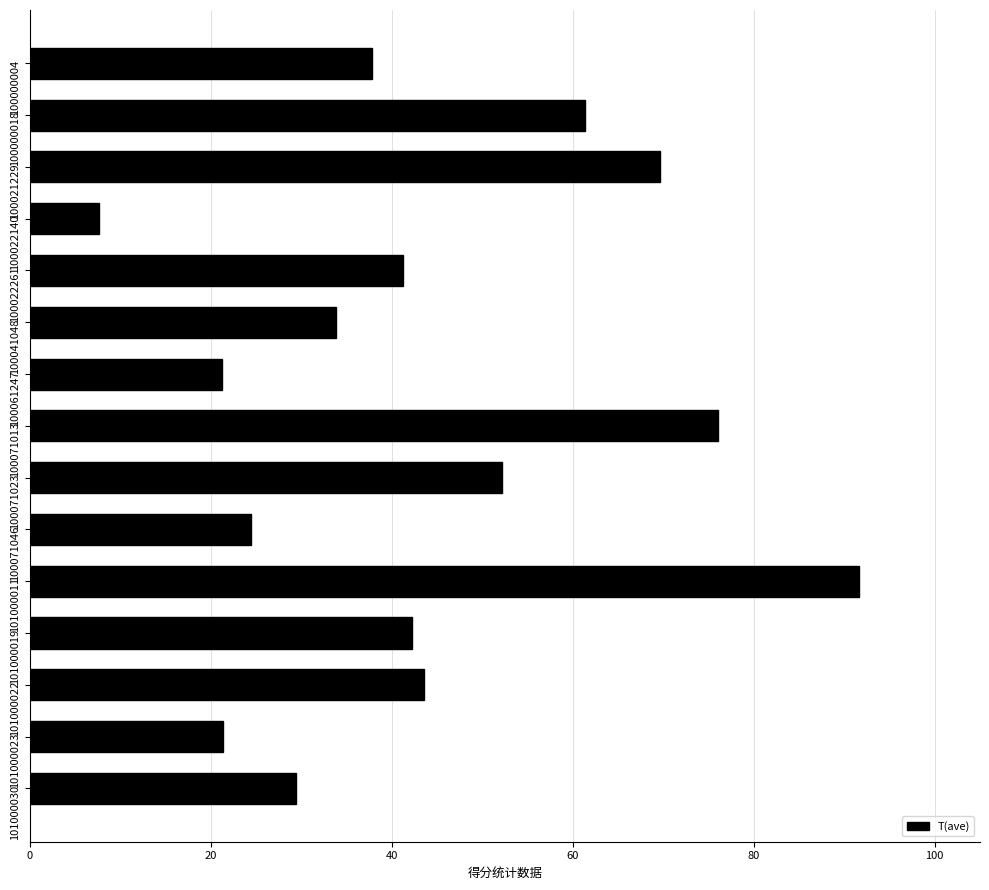

At which category does the chart reach its minimum across all series?

100022140